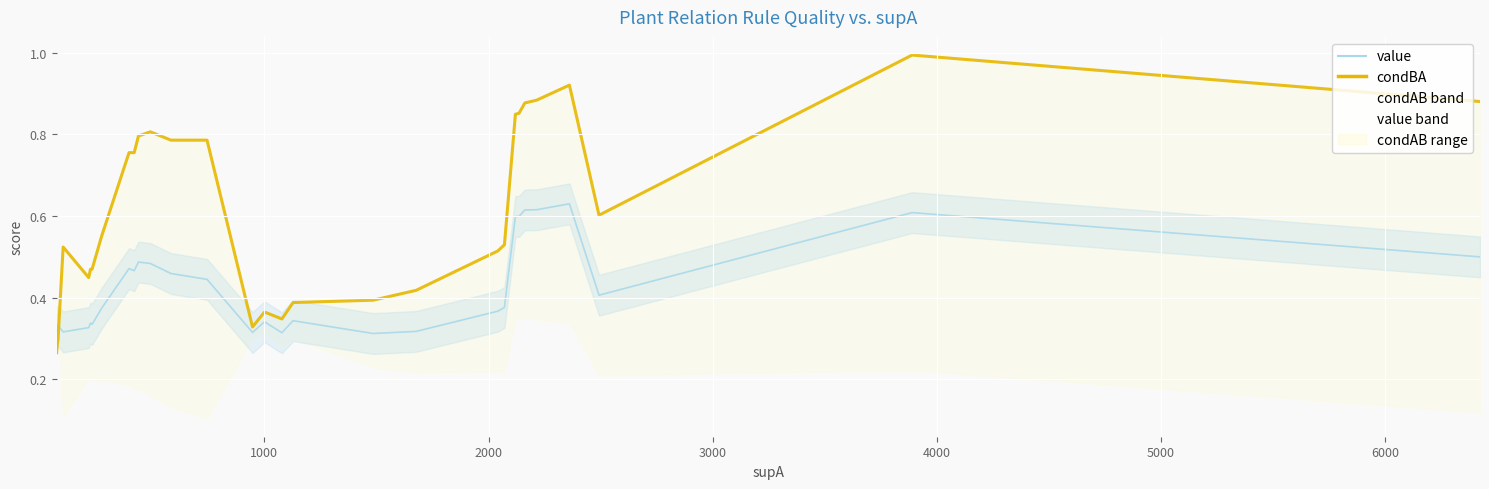

Reading right to left, extract all data points from this chart.

value: 0.5	0.6	0.4	0.6	0.6	0.6	0.6	0.6	0.4	0.4	0.3	0.3	0.3	0.3	0.3	0.3	0.3	0.4	0.5	0.5	0.5	0.5	0.5	0.5	0.5	0.5	0.4	0.3	0.3	0.3	0.3	0.3	0.3	0.3	0.3
condBA: 0.9	1.0	0.6	0.9	0.9	0.9	0.9	0.8	0.5	0.5	0.4	0.4	0.4	0.3	0.4	0.4	0.3	0.8	0.8	0.8	0.8	0.8	0.8	0.8	0.8	0.8	0.6	0.5	0.5	0.5	0.4	0.5	0.3	0.3	0.3